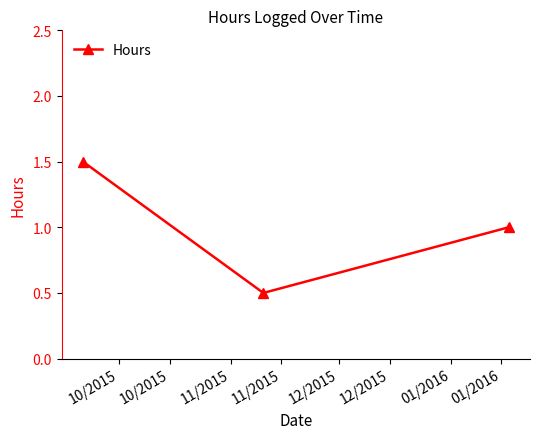

How many data points are less than 1?

1